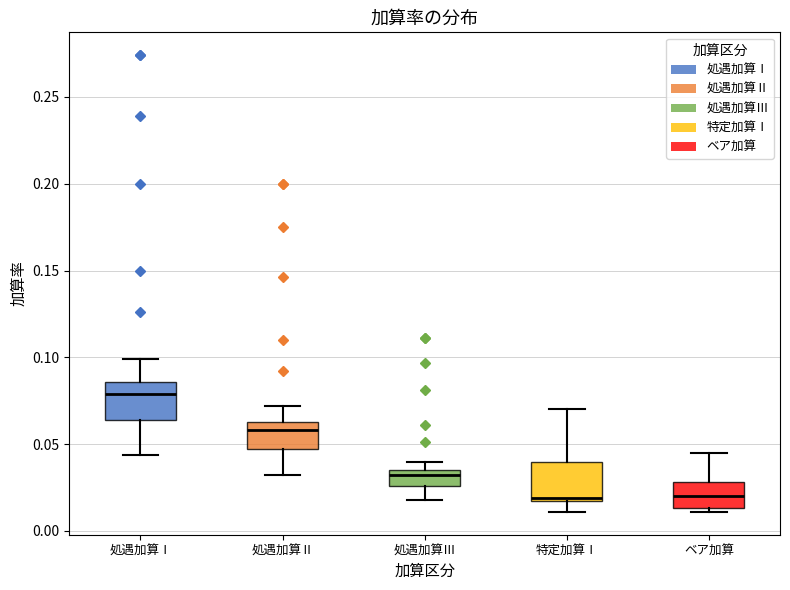

Where does the lower whisker of the box for 特定加算Ⅰ end on the y-axis? The values are not printed on the chart, so give them approximately, as read against the axis.

0.010